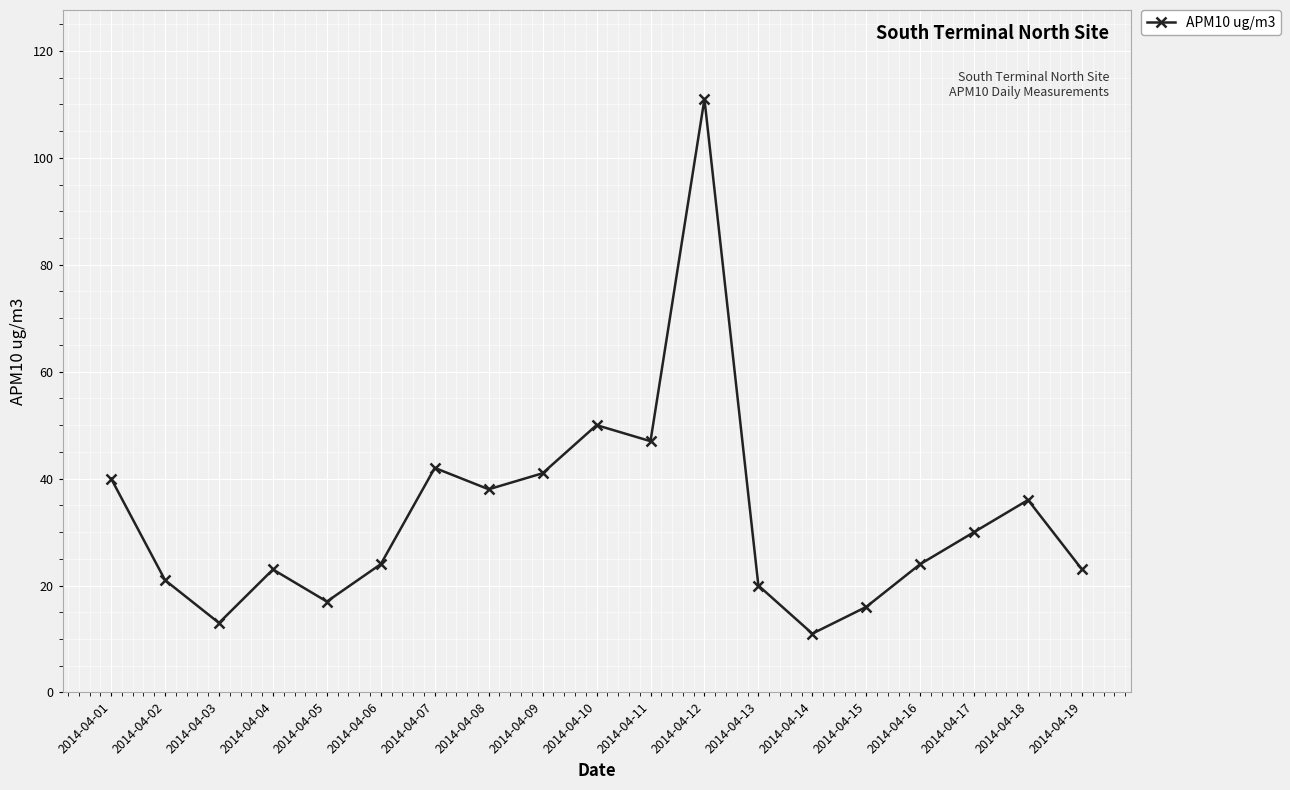

Where is the first local maximum?

2014-04-04